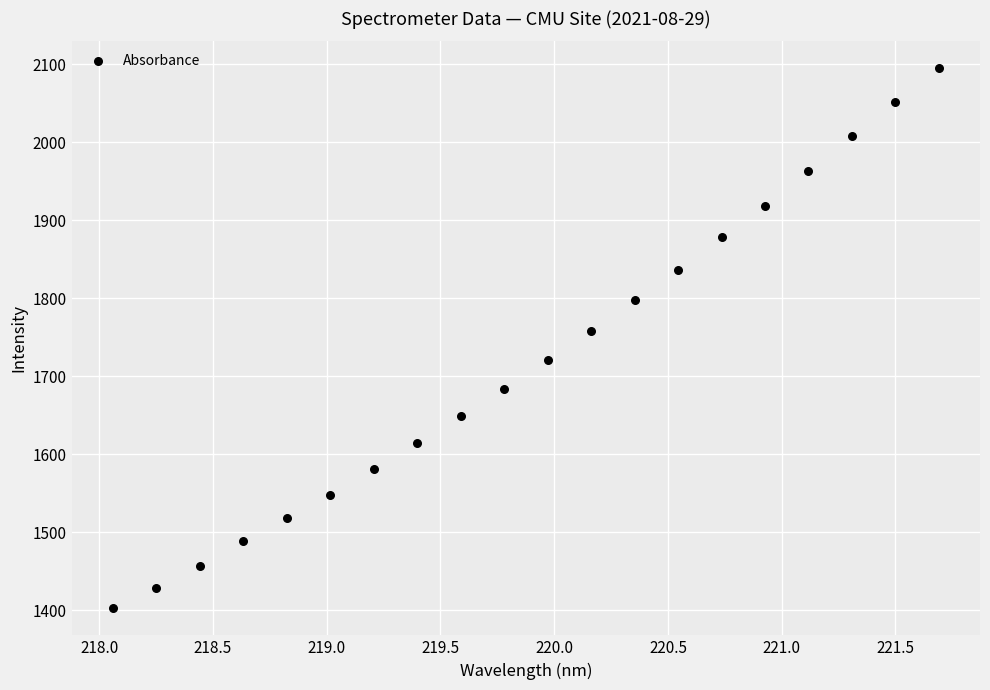

What Y value in the scatter plot is closest to 1748?

1757.3